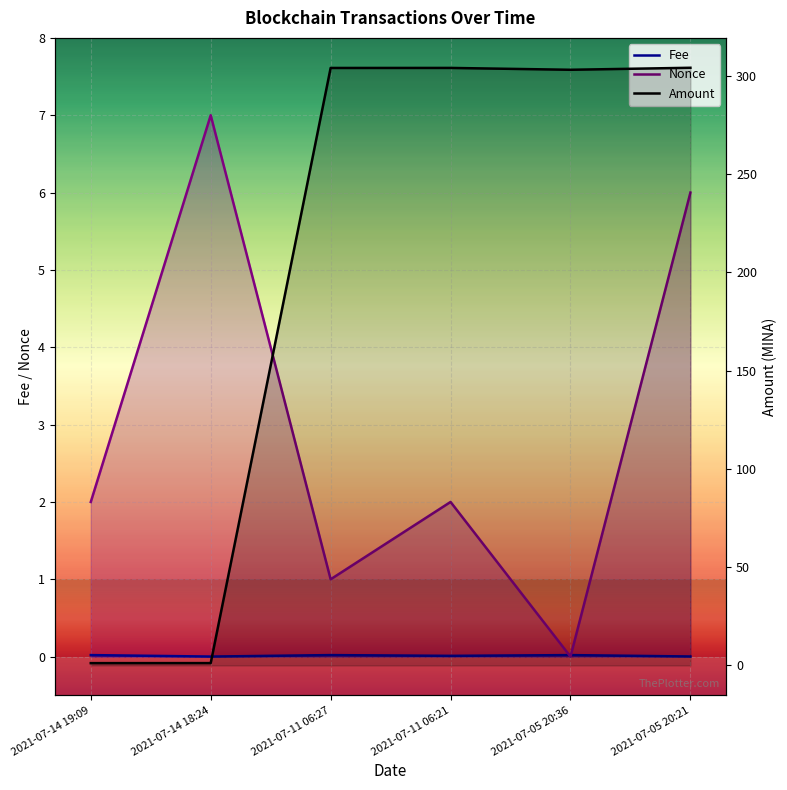

At which label does Fee reach its minimum?

2021-07-14 18:24